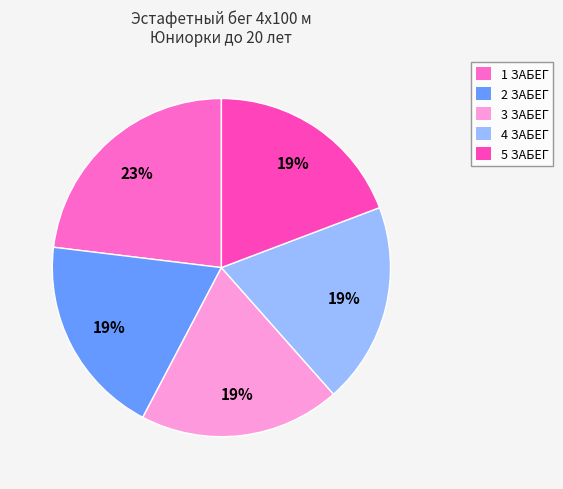

Rank the categories by value from highest to lowest.

1 ЗАБЕГ, 2 ЗАБЕГ, 3 ЗАБЕГ, 4 ЗАБЕГ, 5 ЗАБЕГ